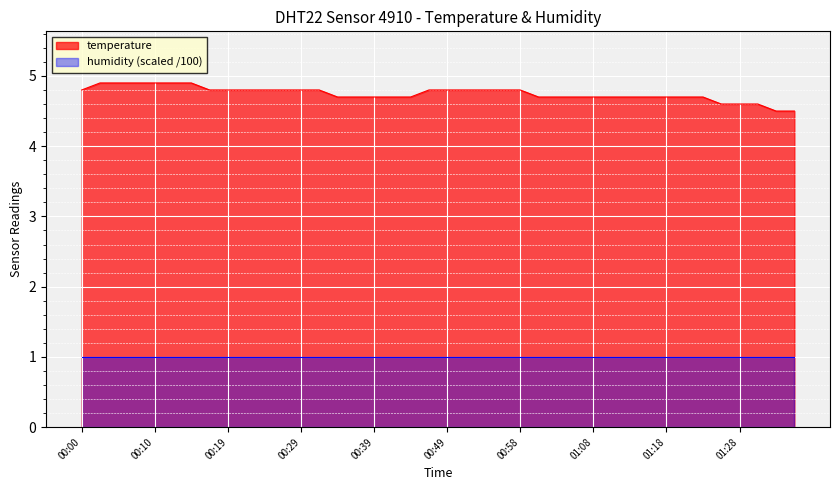

Rank the categories by value from highest to lowest.

00:02, 00:05, 00:07, 00:10, 00:12, 00:14, 00:00, 00:17, 00:19, 00:22, 00:24, 00:27, 00:29, 00:31, 00:46, 00:49, 00:51, 00:54, 00:56, 00:58, 00:34, 00:36, 00:39, 00:41, 00:44, 01:01, 01:03, 01:06, 01:08, 01:11, 01:13, 01:16, 01:18, 01:21, 01:23, 01:25, 01:28, 01:31, 01:33, 01:35